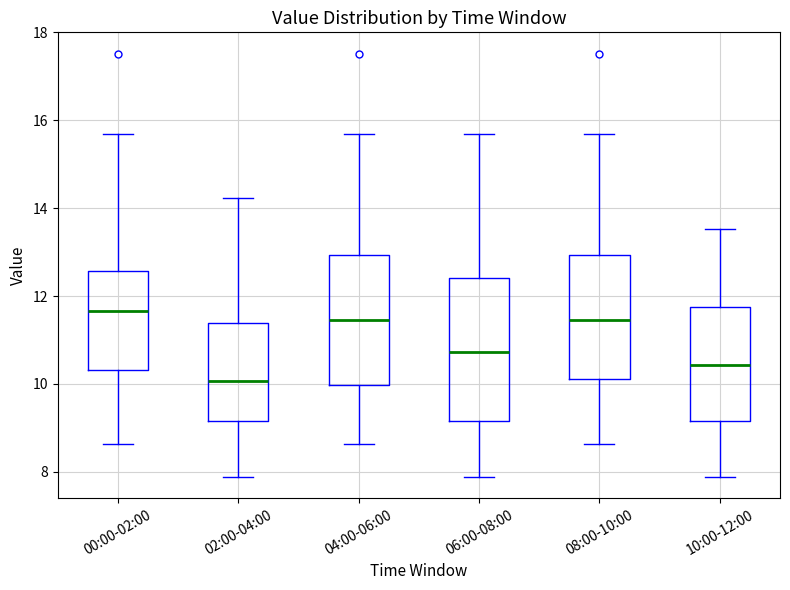

Reading left to right, read every box against the y-axis: the position of its median line, the range the box covers, and the ends of its whiskers. The values are not printed on the chart, so give them approximately, as read against the axis.

00:00-02:00: median 11.6, box 10.4 to 12.6, whiskers 8.6 to 15.6
02:00-04:00: median 10.0, box 9.2 to 11.4, whiskers 7.8 to 14.2
04:00-06:00: median 11.4, box 10.0 to 13.0, whiskers 8.6 to 15.6
06:00-08:00: median 10.8, box 9.2 to 12.4, whiskers 7.8 to 15.6
08:00-10:00: median 11.4, box 10.2 to 13.0, whiskers 8.6 to 15.6
10:00-12:00: median 10.4, box 9.2 to 11.8, whiskers 7.8 to 13.6